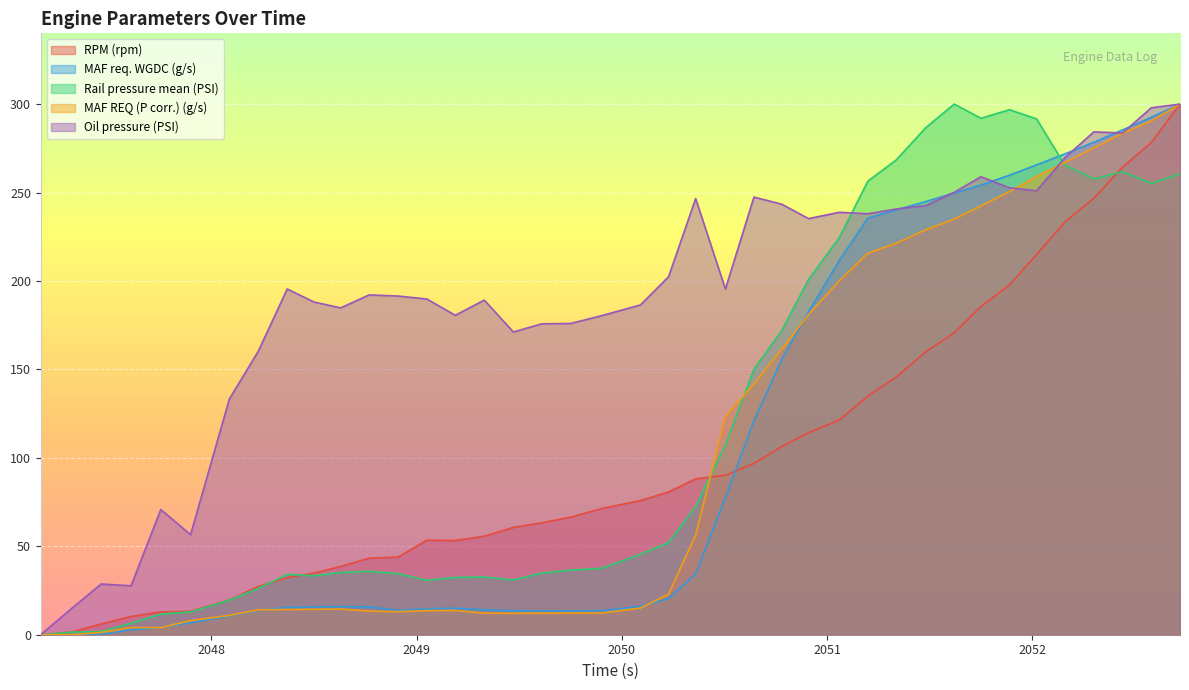

Which series has the largest total across all categories?

Oil pressure (PSI)